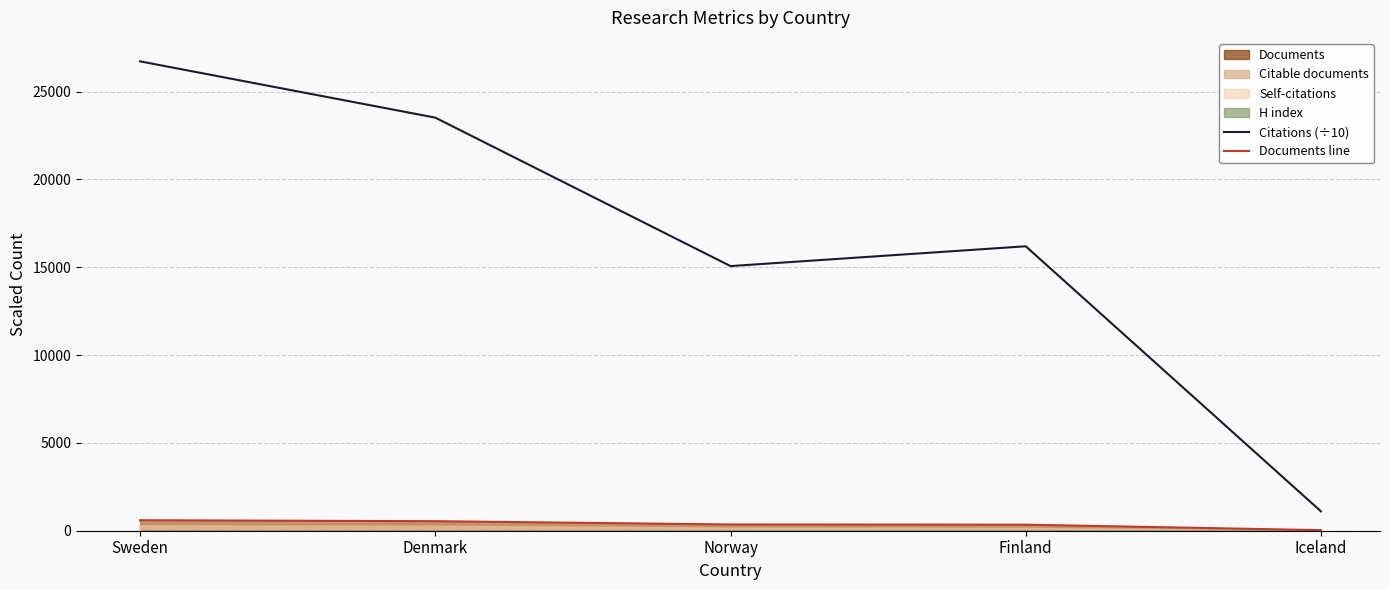

What is the total value across all series at Iceland?

1134.8